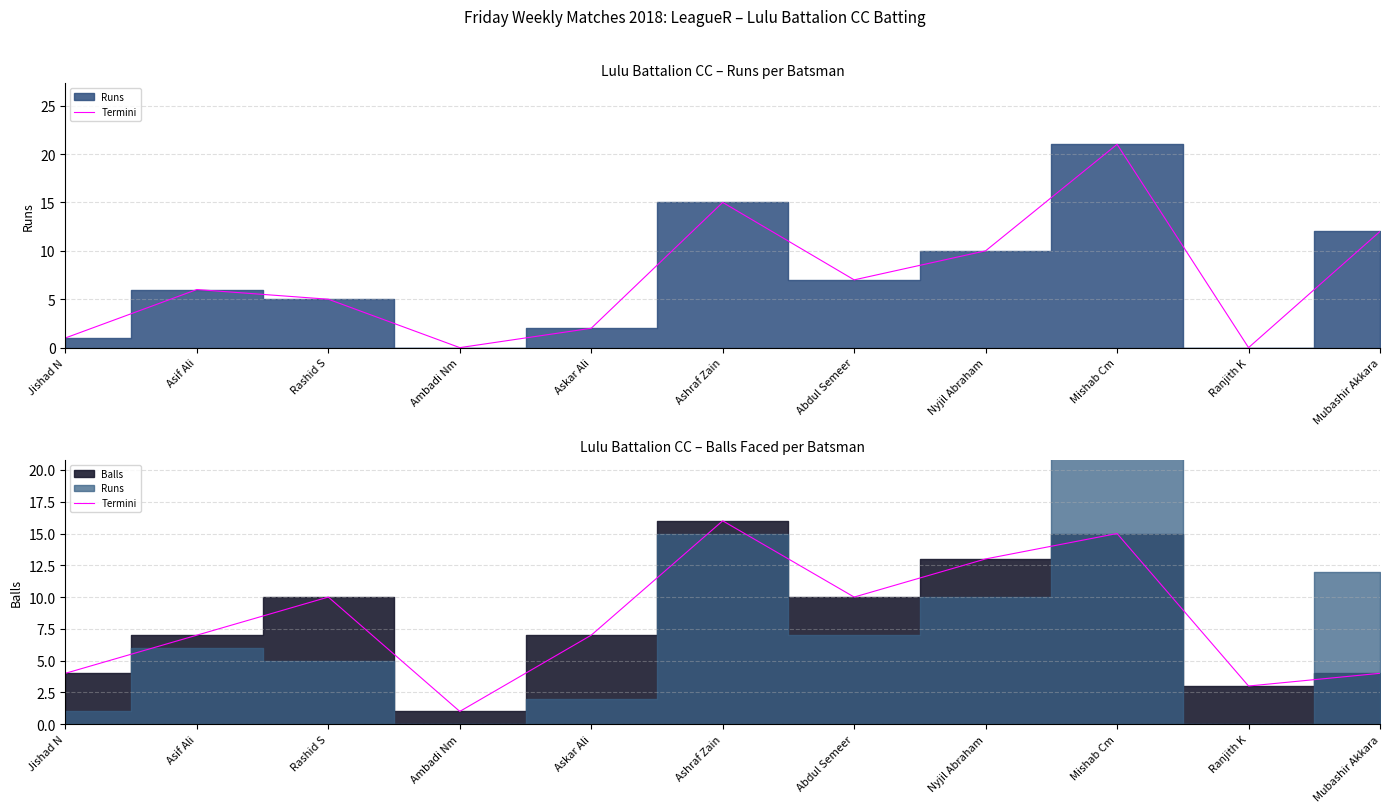

Reading left to right, list all the values displayed in this chart.

Jishad N=4	Asif Ali=7	Rashid S=10	Ambadi Nm=1	Askar Ali=7	Ashraf Zain=16	Abdul Semeer=10	Nyjil Abraham=13	Mishab Cm=15	Ranjith K=3	Mubashir Akkara=4